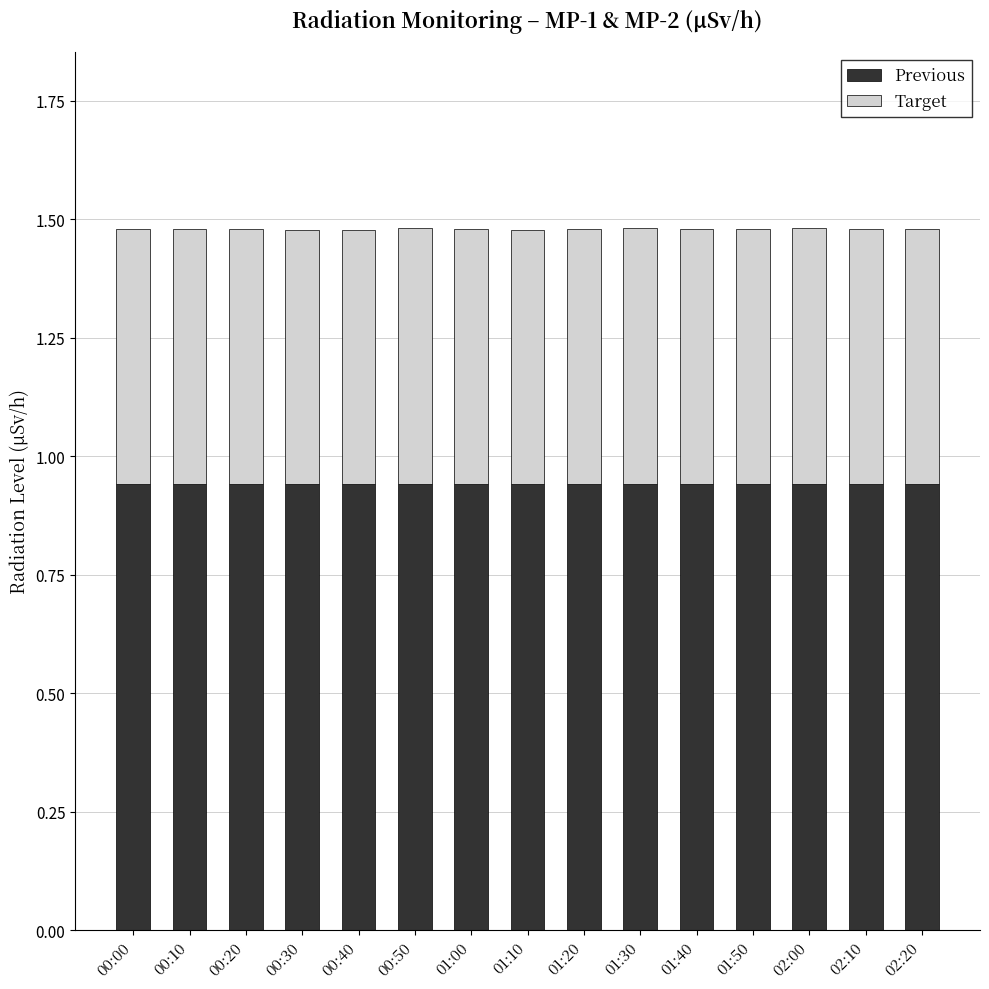

The Previous series shows 1.4 at 00:20. True or false?

False